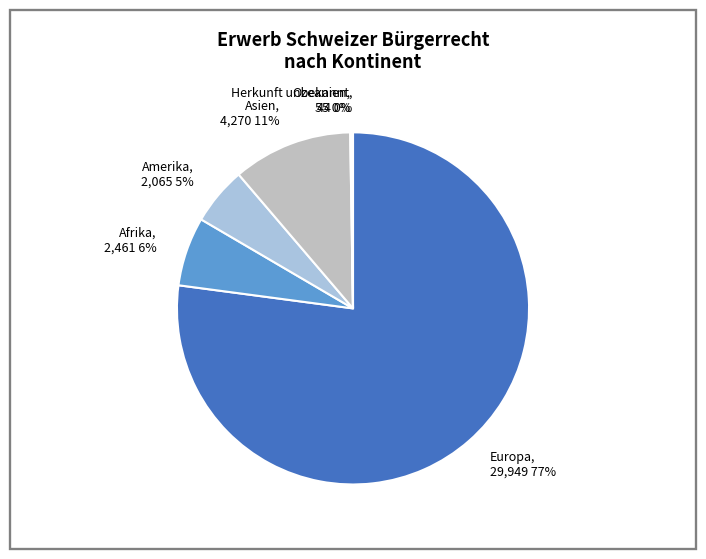

Which has a higher value, Europa, 29,949 77% or Afrika, 2,461 6%?

Europa, 29,949 77%